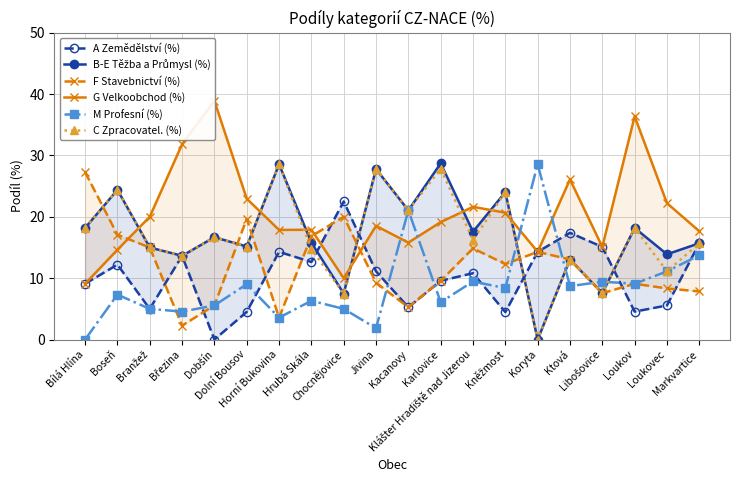

The value of C Zpracovatel. (%) at Kacanovy is 21.1. True or false?

True